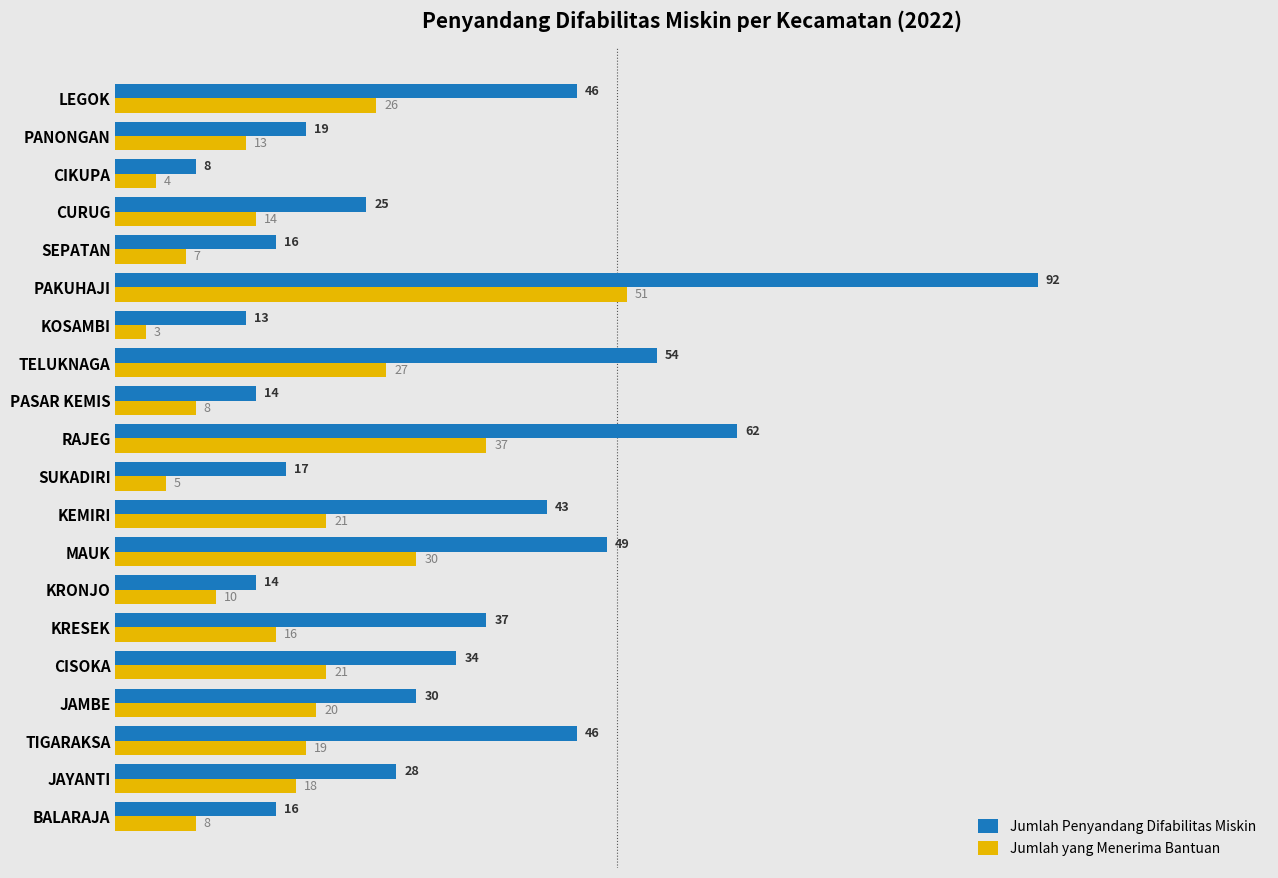

What is the minimum value shown in the chart?

3